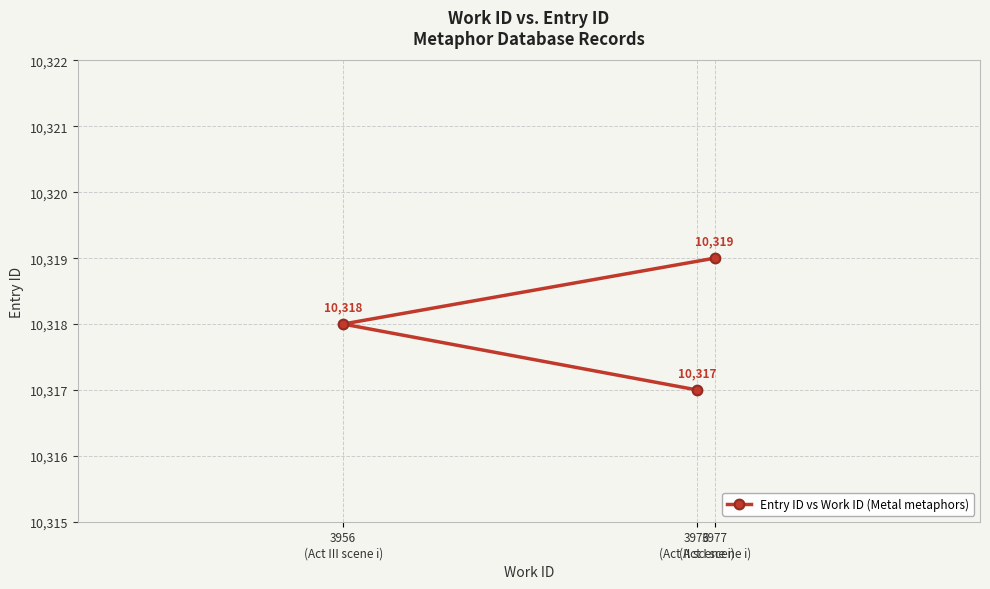

At which label does the data first exceed 10318?

3977
(Act I scene i)